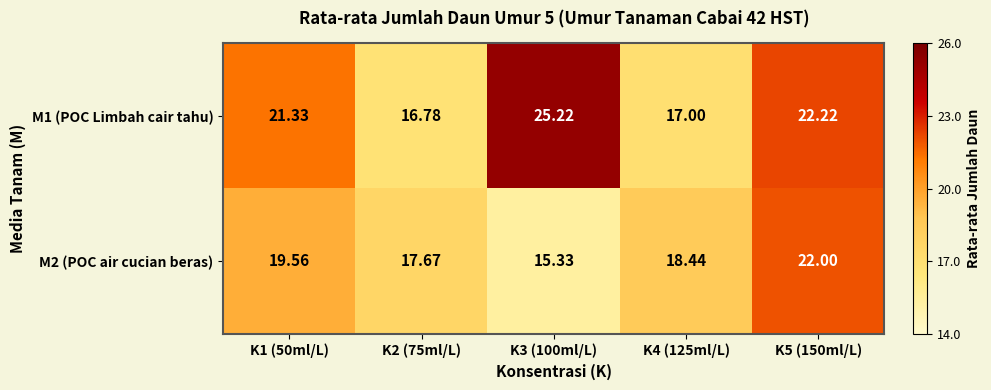

Count the number of categories in the chart.

5